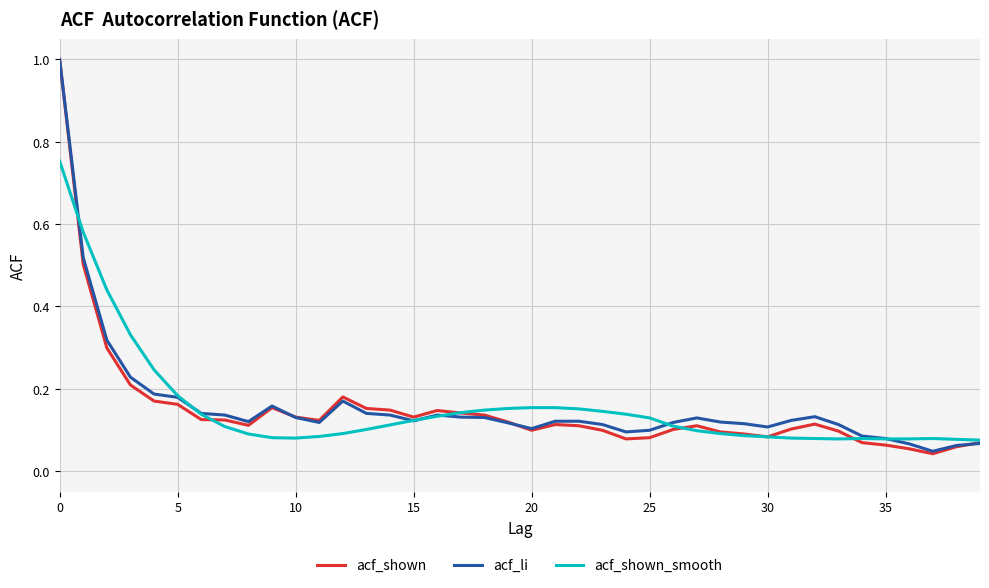

Which series has the largest range (max minus min)?

acf_shown